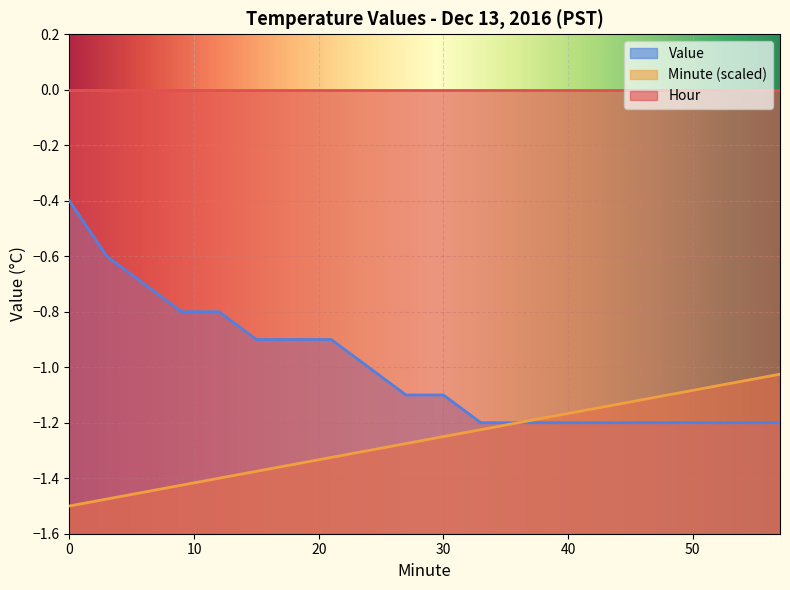

Rank the series at 6 from lowest to highest value.

Minute, Value